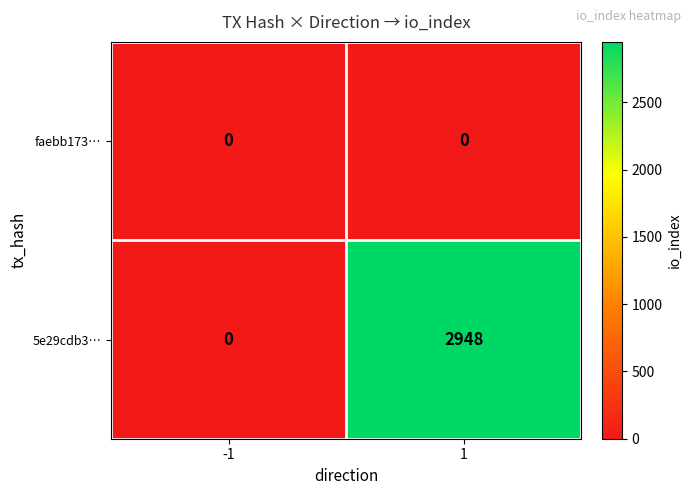

The value of faebb173… at 1 is 0. True or false?

True